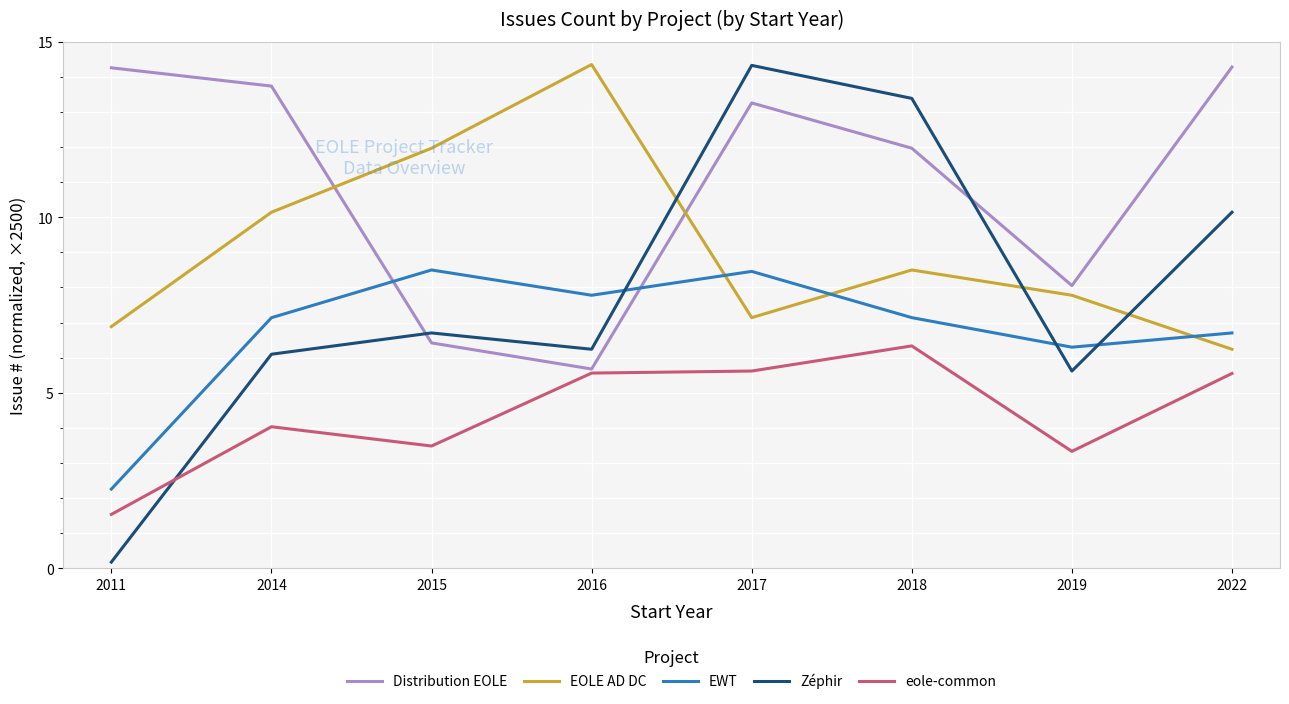

Where does the eole-common series first go above 5?

2016